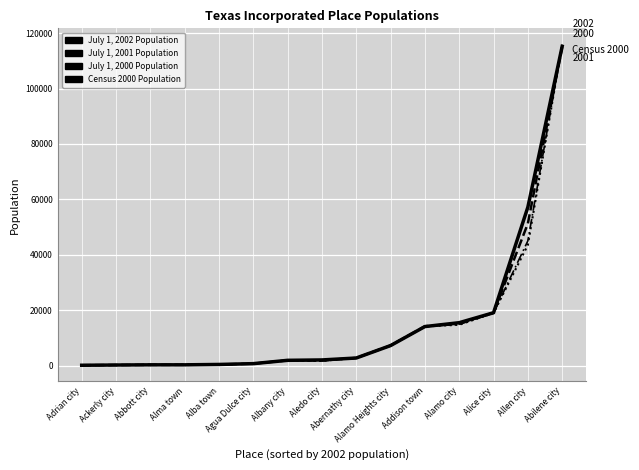

Reading right to left, what are all the values shown in this chart?

July 1, 2002 Population: 115225	57216	19104	15518	14117	7262	2771	2074	1937	737	446	311	311	240	157
July 1, 2001 Population: 115012	51303	19119	15231	14207	7278	2787	1902	1912	735	440	308	305	244	158
July 1, 2000 Population: 115841	45044	19016	14879	14165	7312	2832	1763	1918	737	432	304	302	244	160
Census 2000 Population: 115930	43554	19010	14760	14166	7319	2839	1726	1921	737	430	302	300	245	159